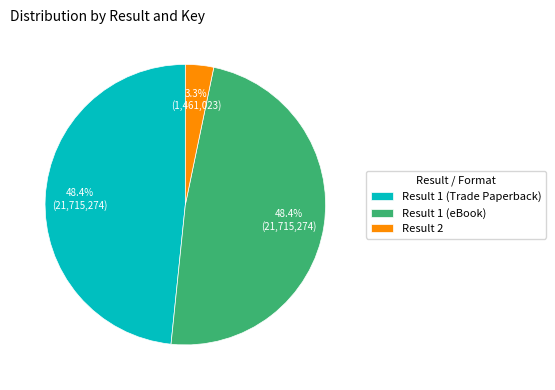

What percentage is the Result 1 (eBook) slice, to the nearest percent?

48%